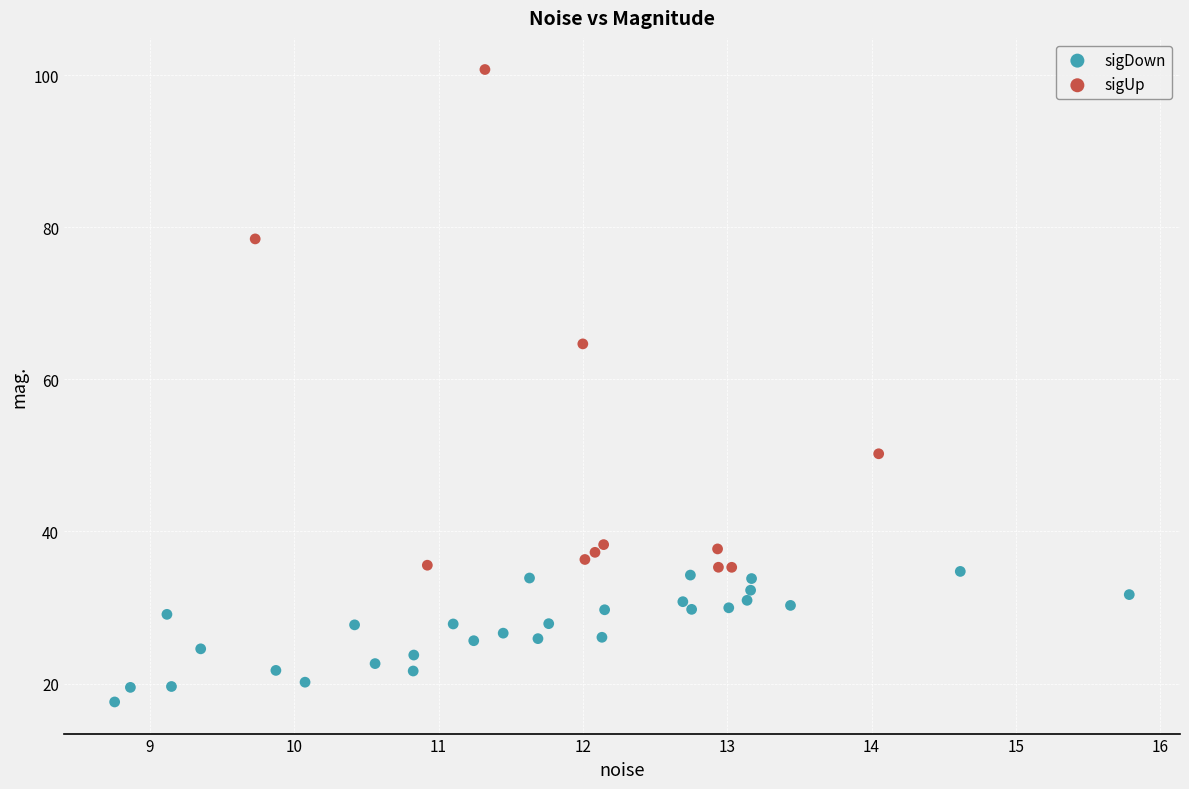

Which series contains the lowest Y value?

sigDown